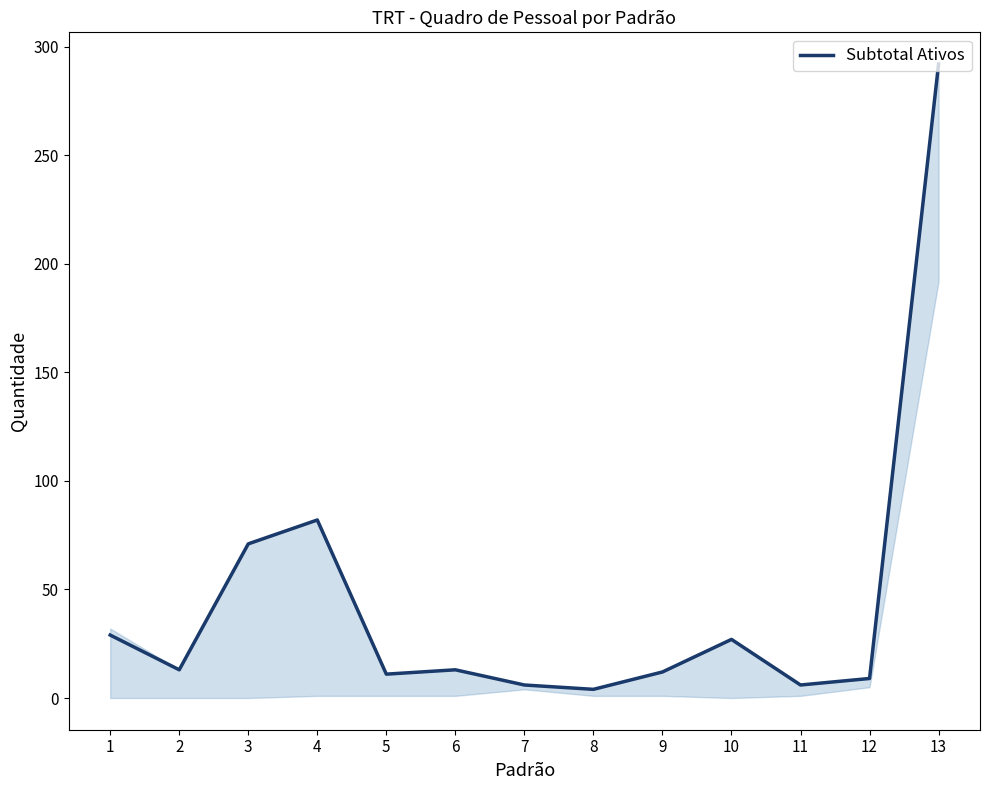

Which category has the highest value across all series?

13